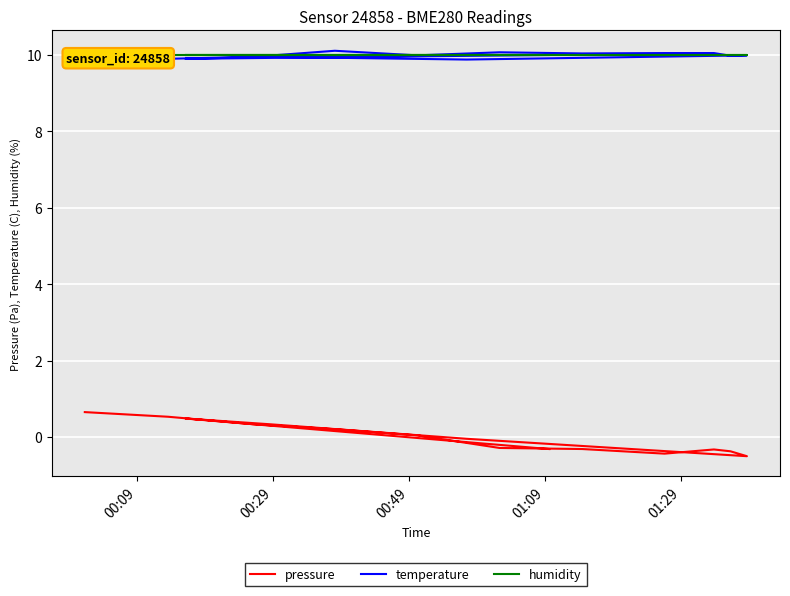

What is the average value of the humidity series?

10.0